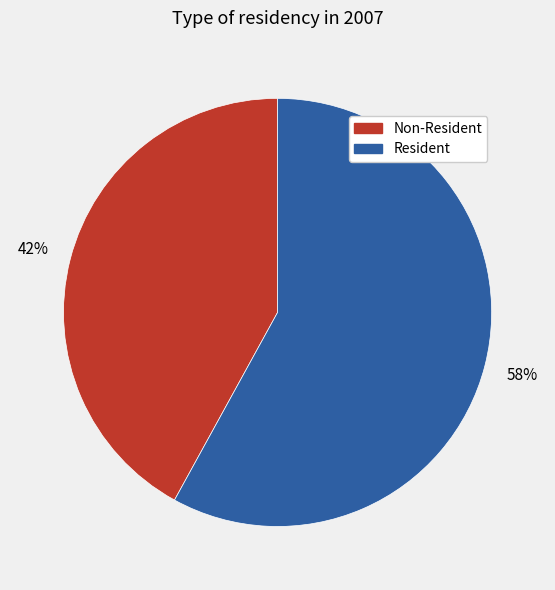

Which slice is the smallest?

Non-Resident